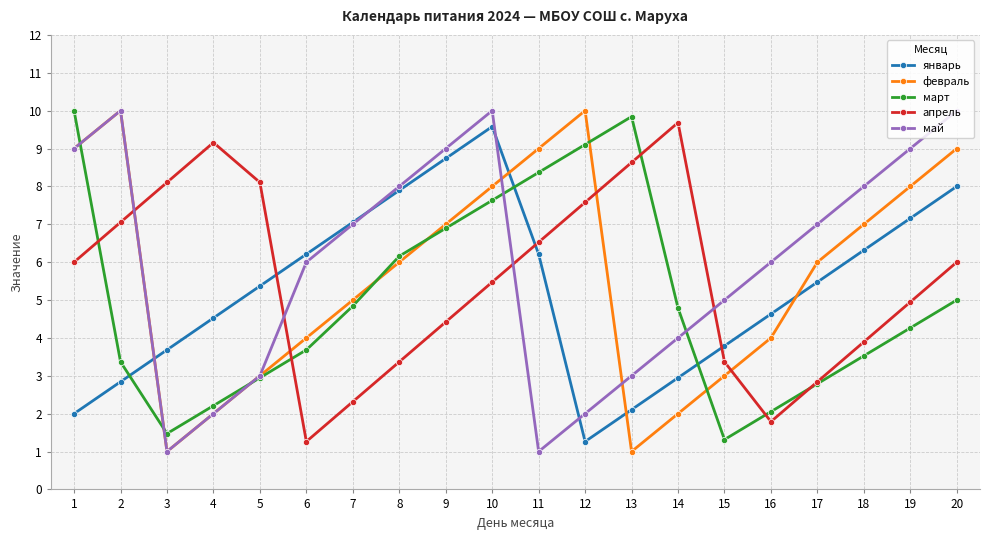

Where is the first local maximum for март?

13